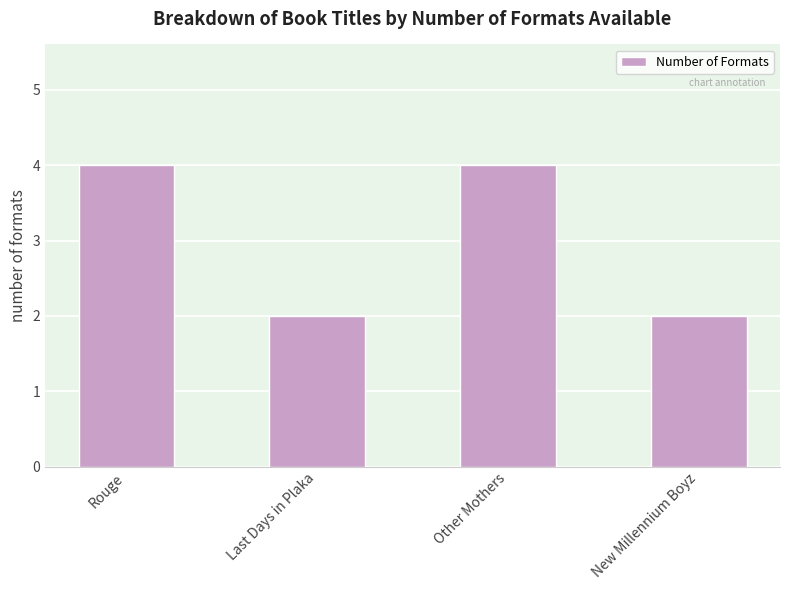

Reading left to right, list all the values displayed in this chart.

4	2	4	2